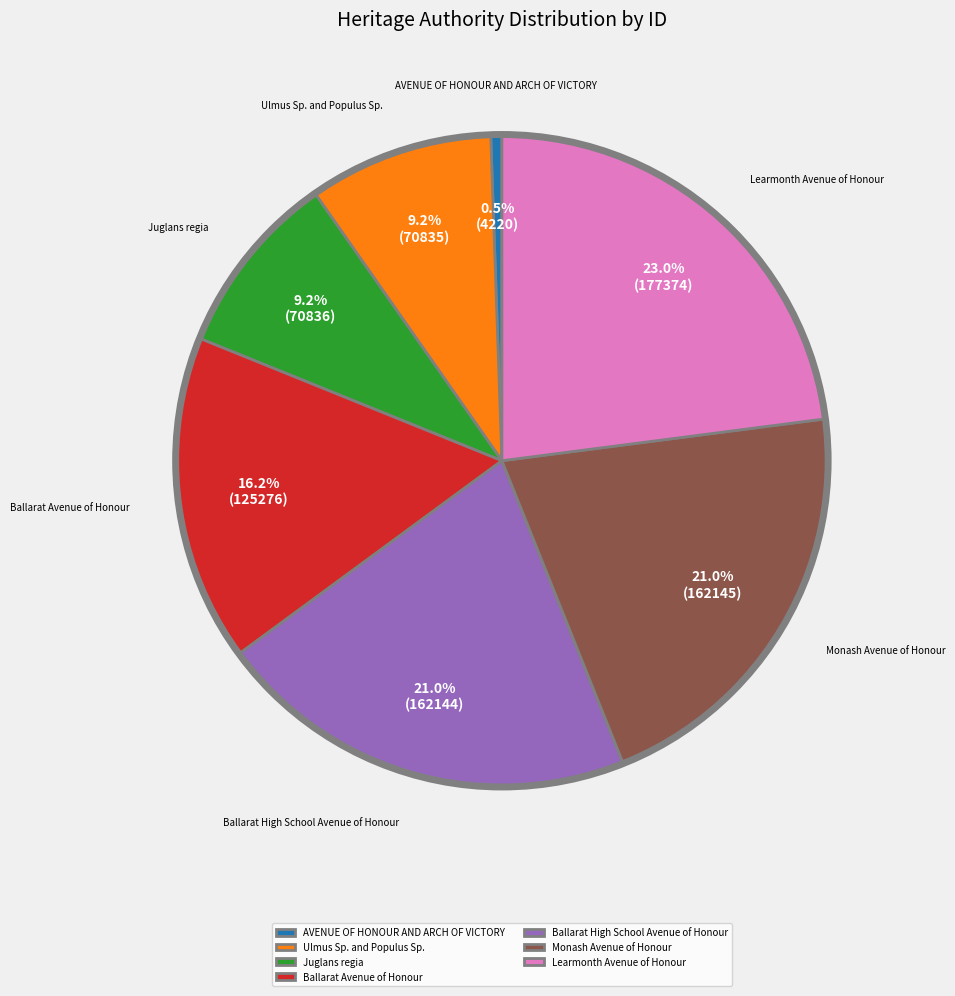

To the nearest percent, what is the combined percentage of Ballarat High School Avenue of Honour and Juglans regia?

30%